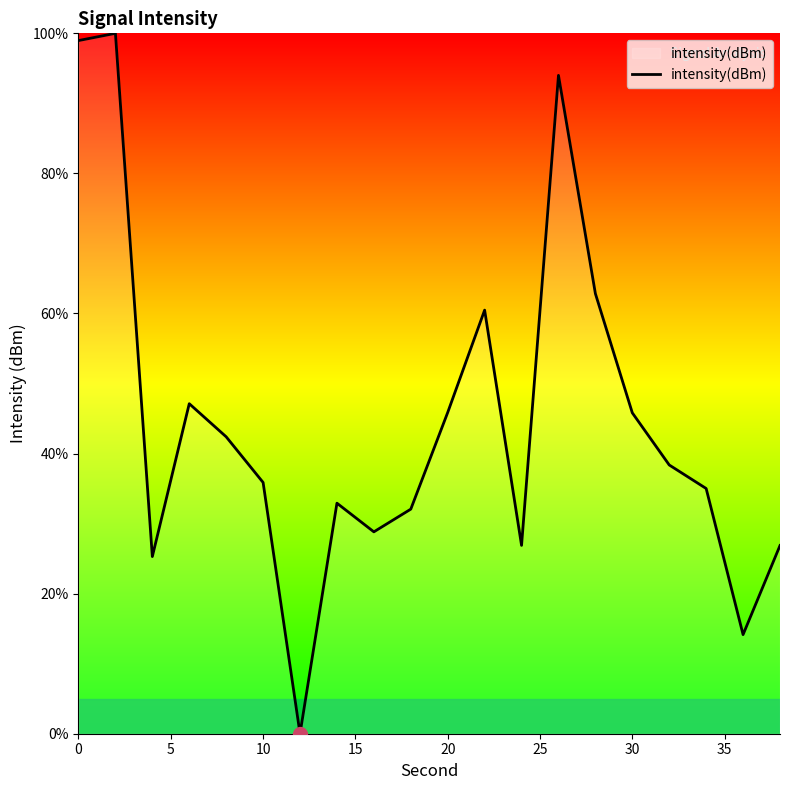

What is the greatest value displayed?

100.0